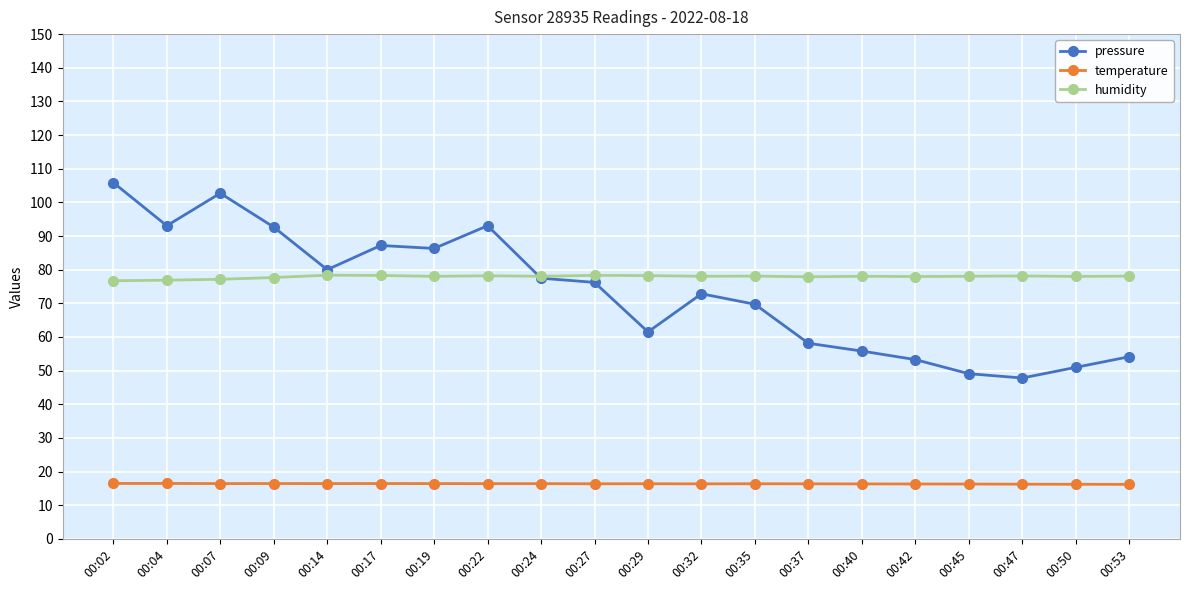

Between 00:09 and 00:45, which series saw the biggest shift?

pressure